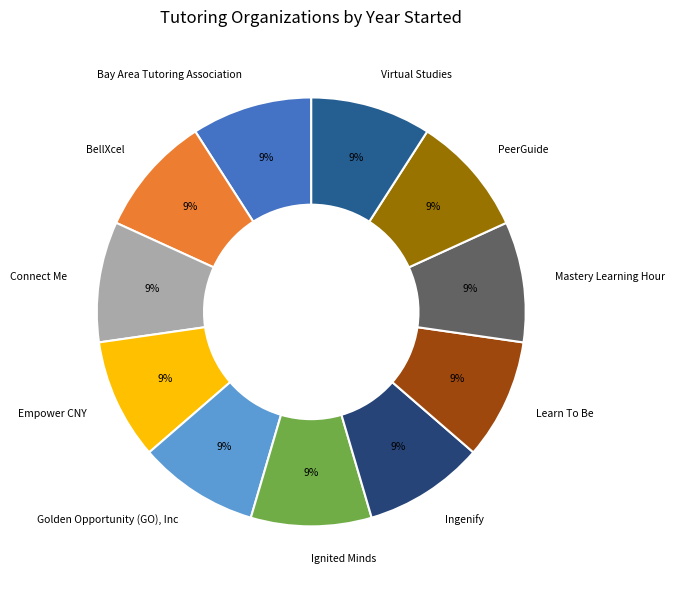

Is it true that Connect Me is 9% of the pie?

True